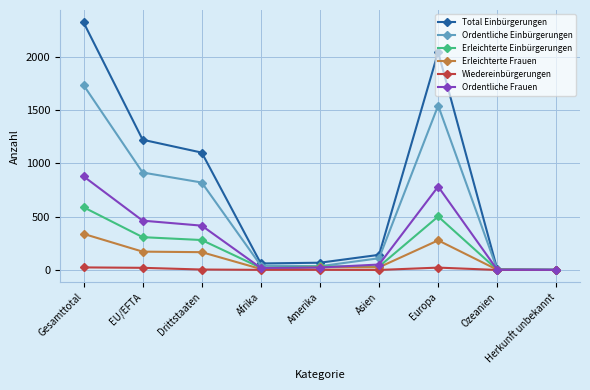

How many categories are shown in the chart?

9